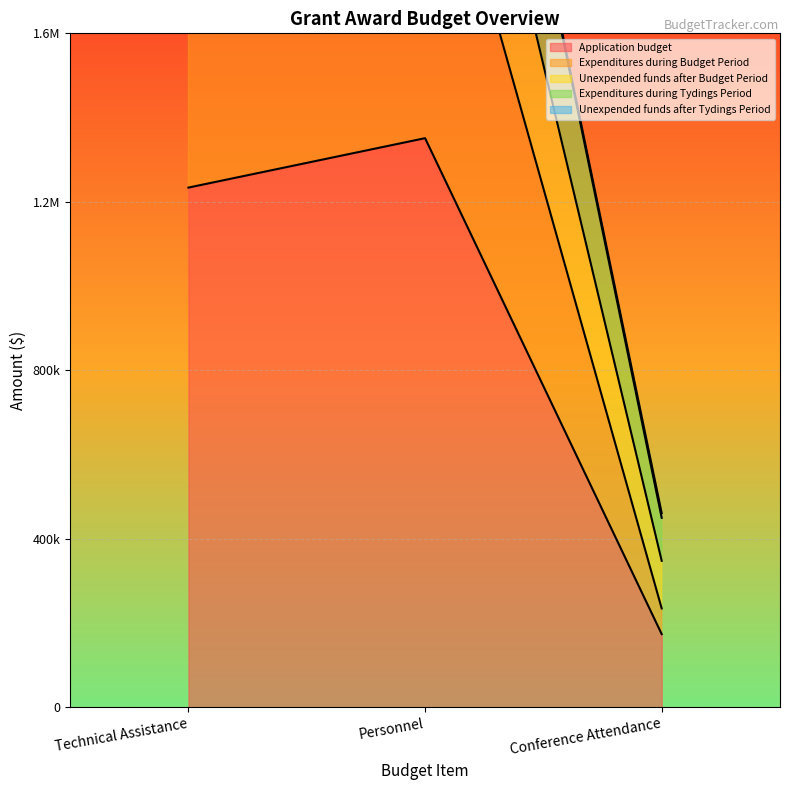

What is the average value of the Unexpended funds after Budget Period series?

2196404